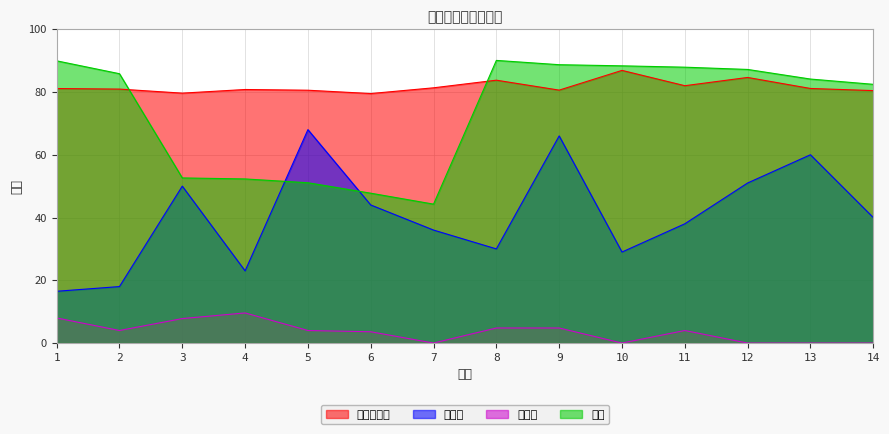

Which label corresponds to the smallest value in the chart?

7